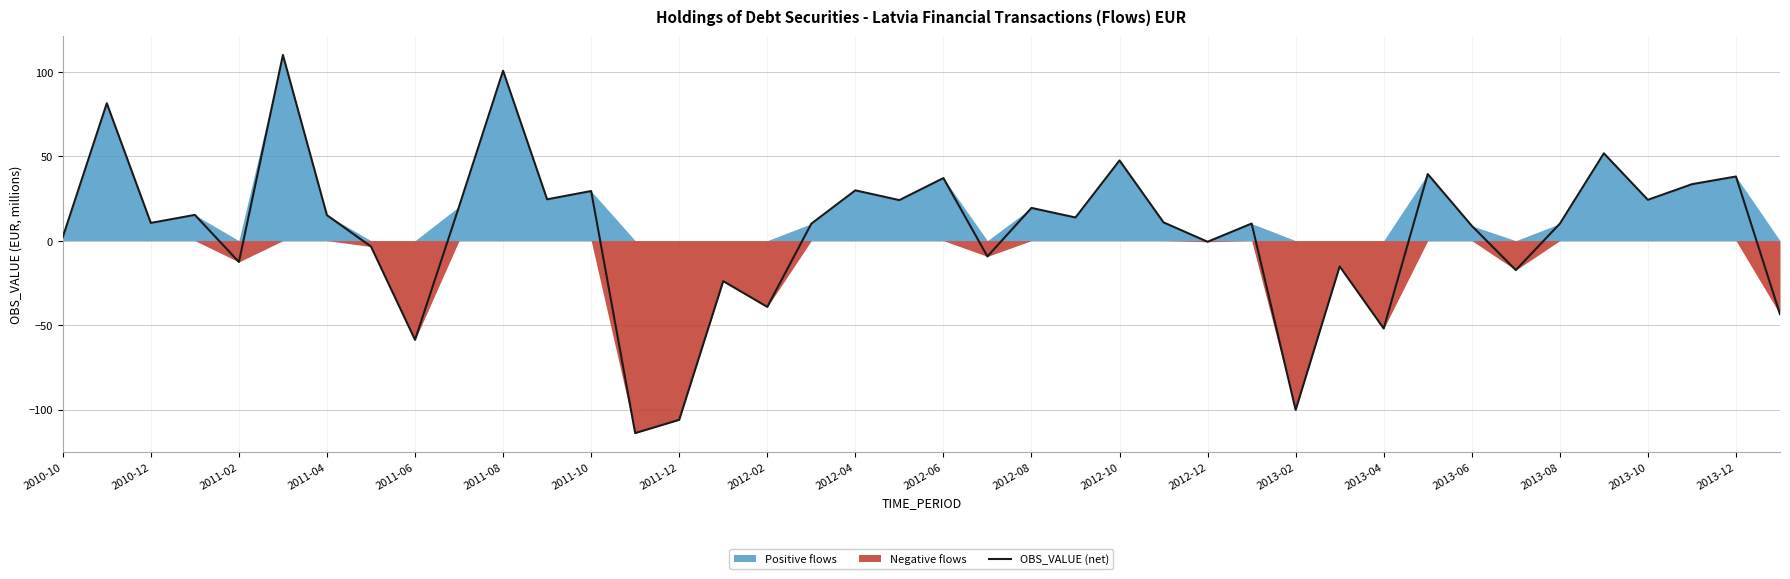

True or false: OBS_VALUE (net) has a value of -14.4 at 2011-06.

False